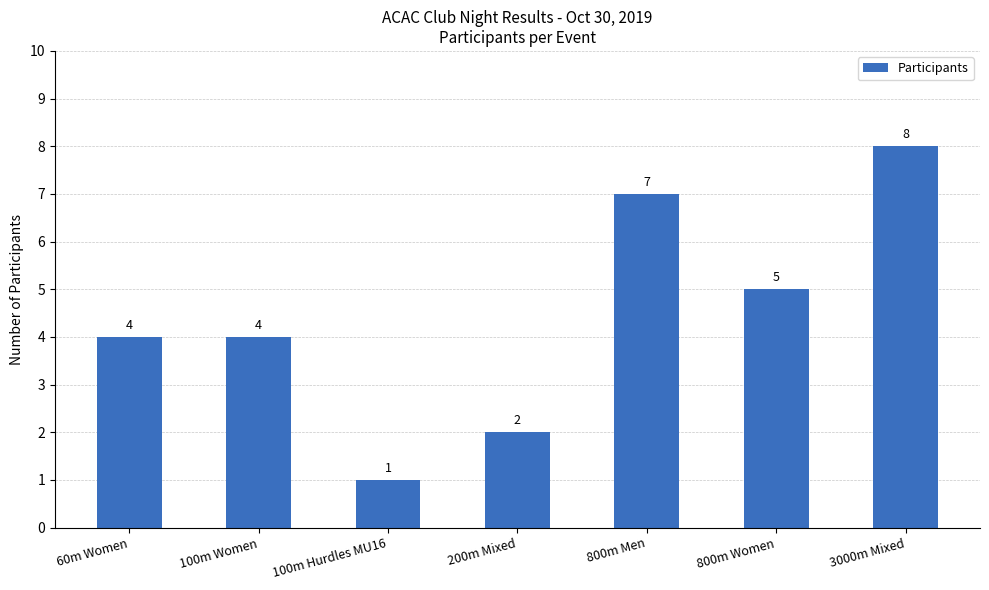

What is the value of the 4th bar from the left?

2